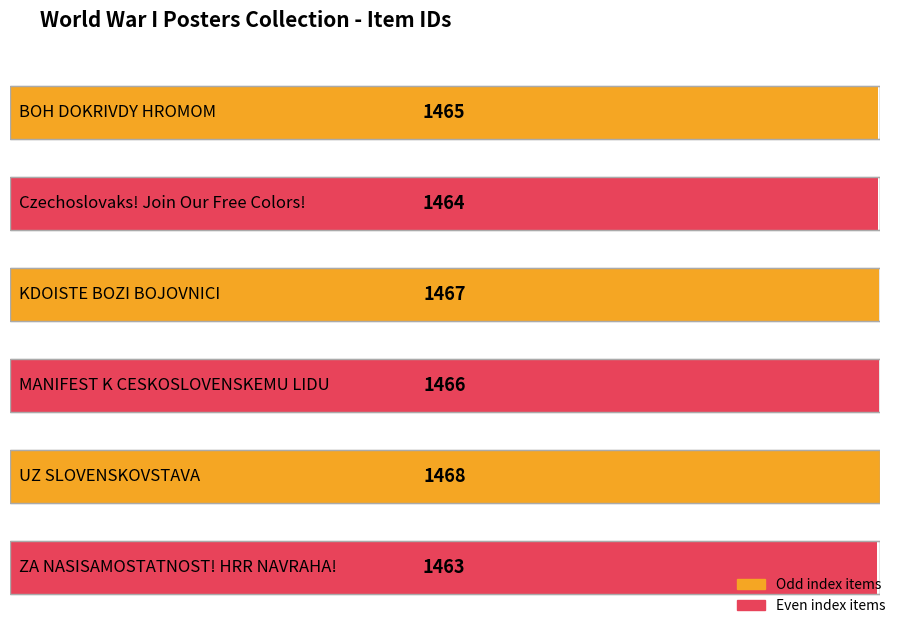

Approximately how many times larger is the value at UZ SLOVENSKOVSTAVA compared to MANIFEST K CESKOSLOVENSKEMU LIDU?

1.0